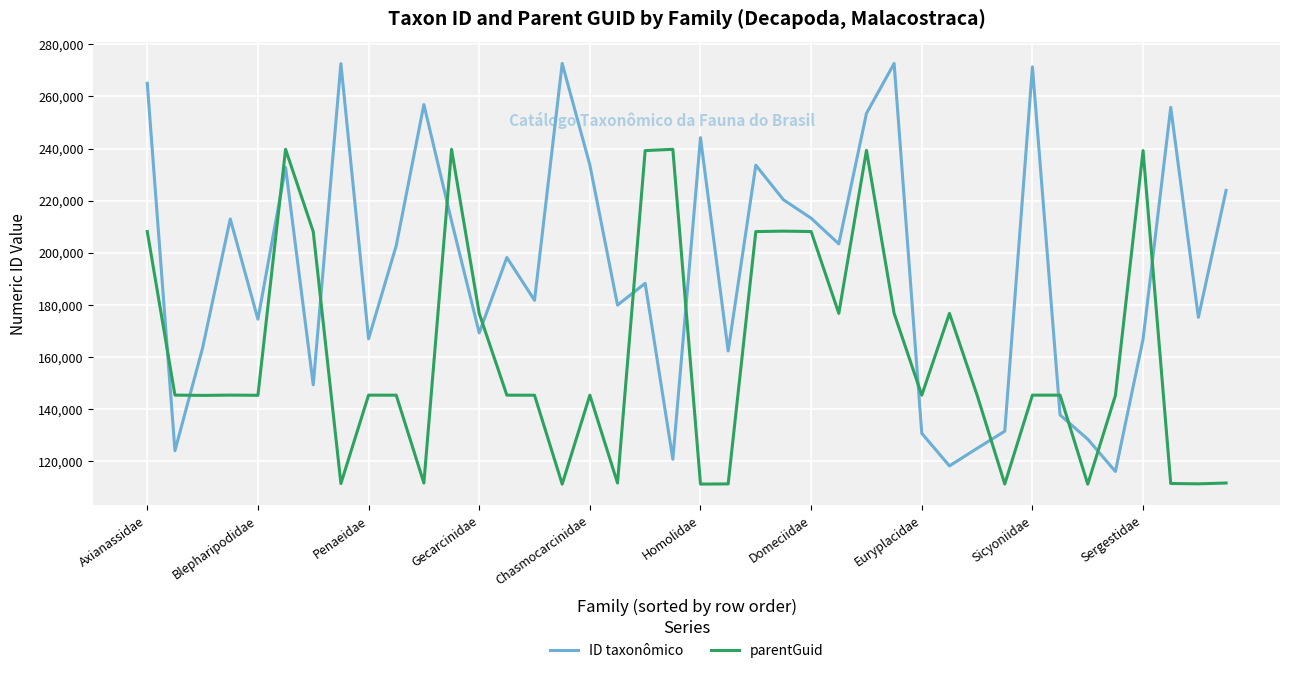

In parentGuid, how many points are lower than both neighbors (excluding endpoints)?

12